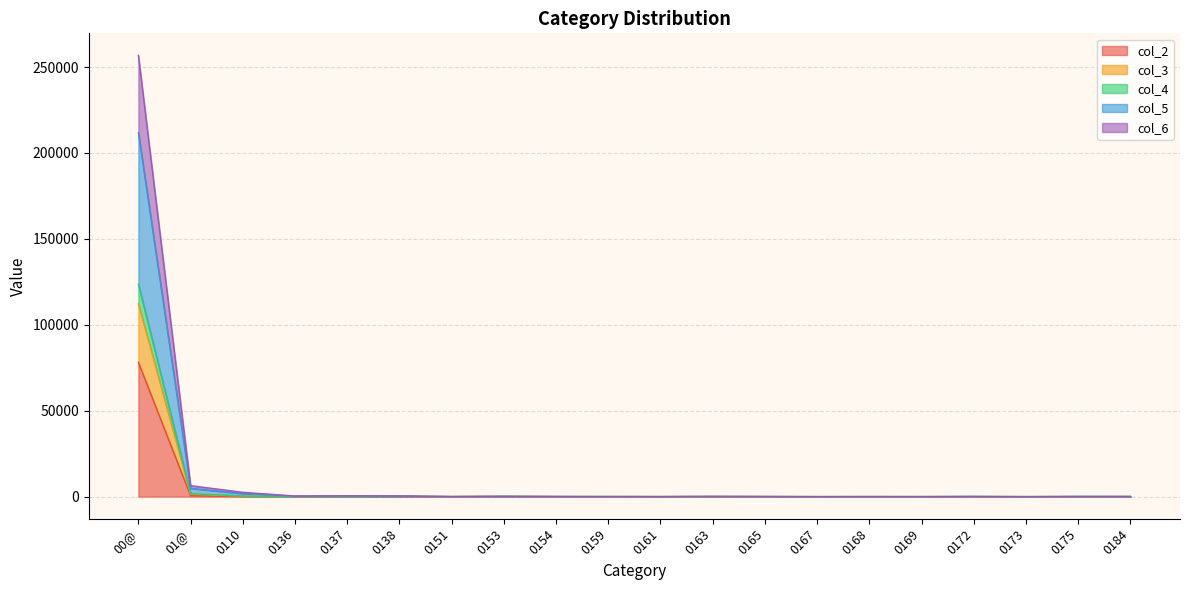

Rank the series at 0173 from lowest to highest value.

col_2, col_6, col_5, col_4, col_3